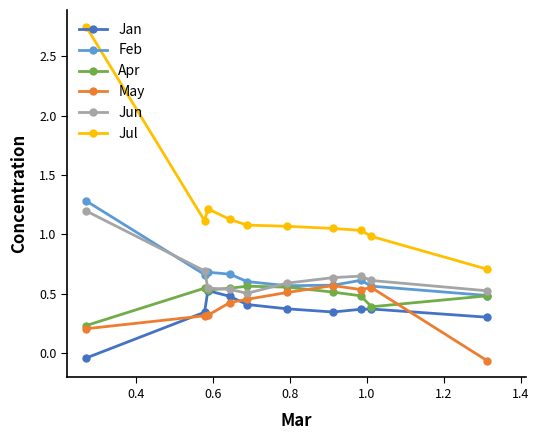

True or false: Feb and Jan cross at least once.

False